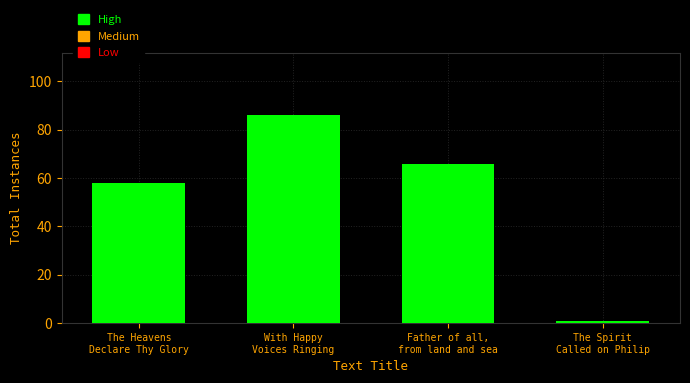

What is the maximum value shown in the chart?

86